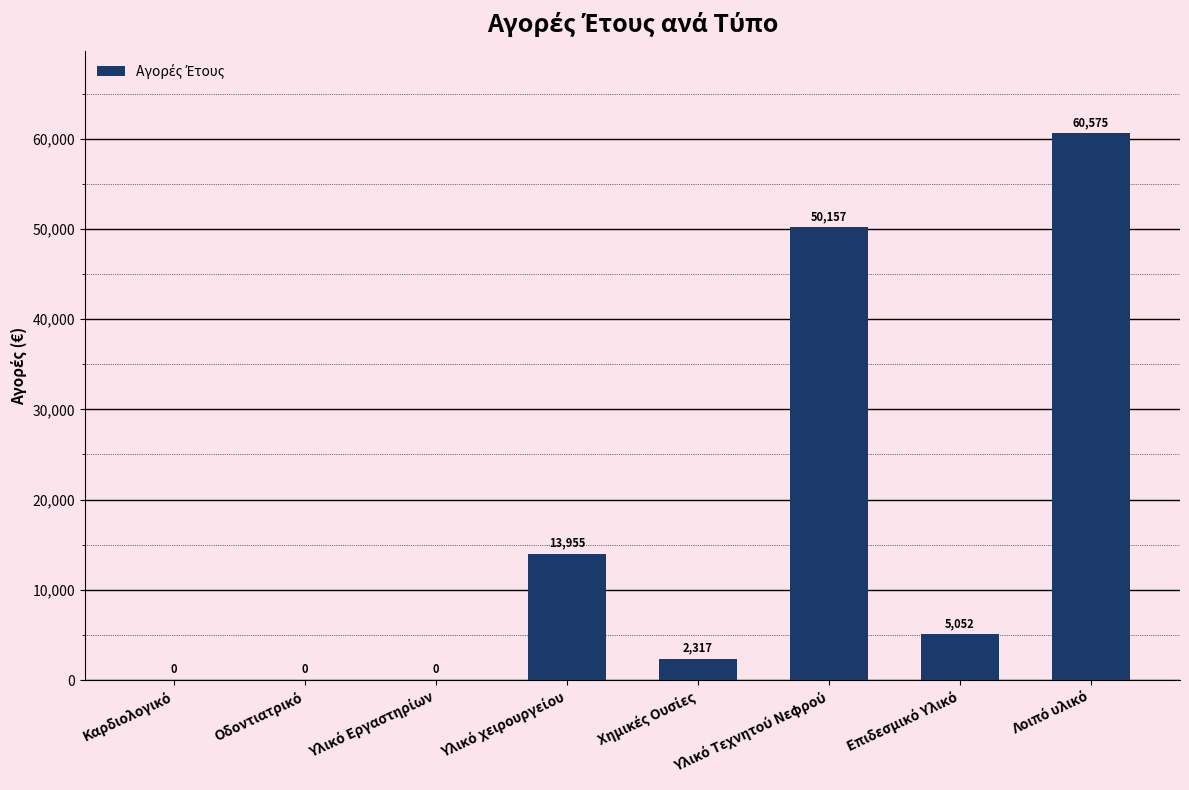

What is the maximum value shown in the chart?

60575.4